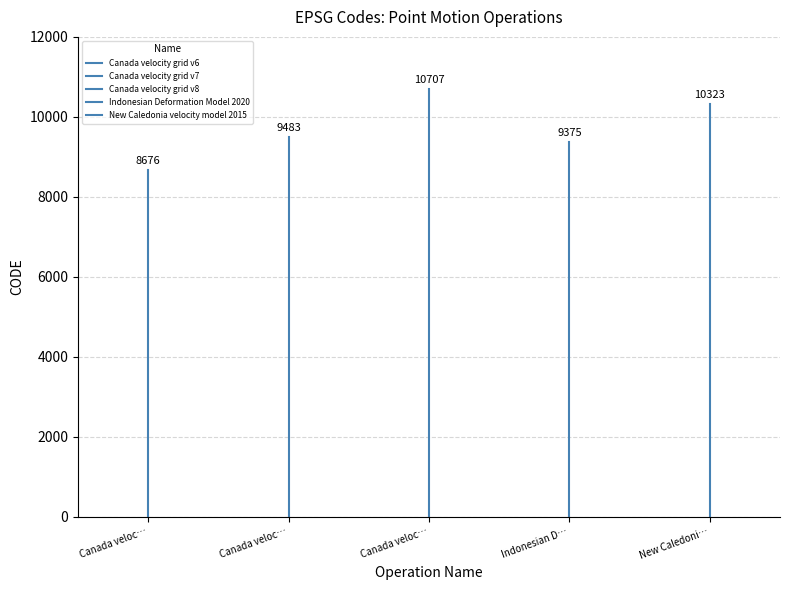

What is the sum of all Canada velocity grid v6 values?

8676